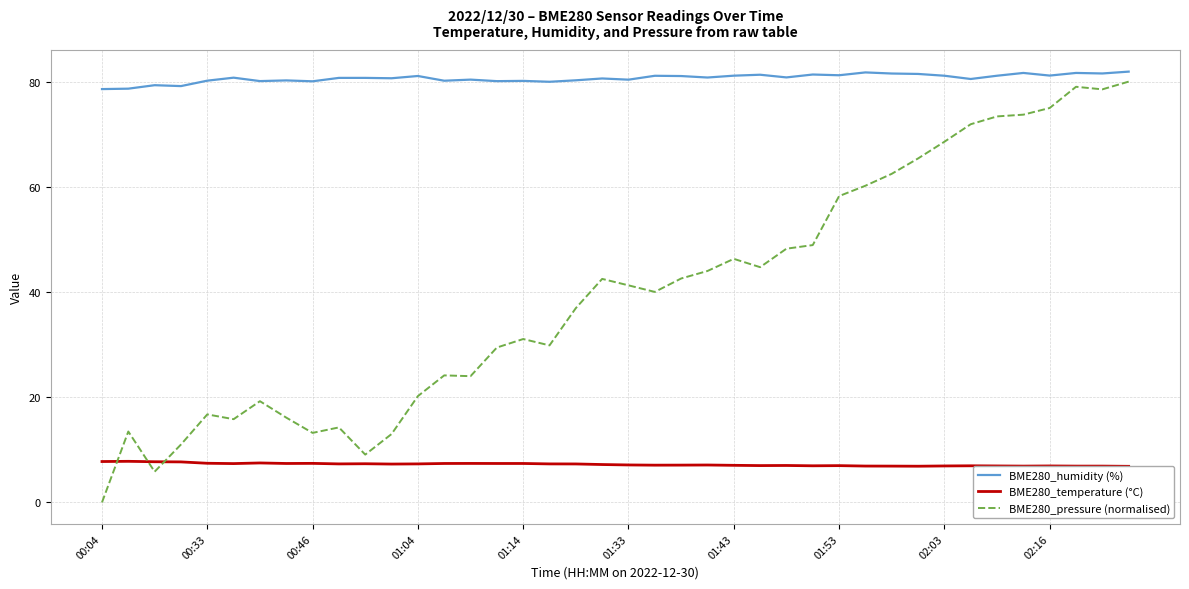

True or false: BME280_humidity (%) and BME280_pressure (normalised) cross at least once.

False